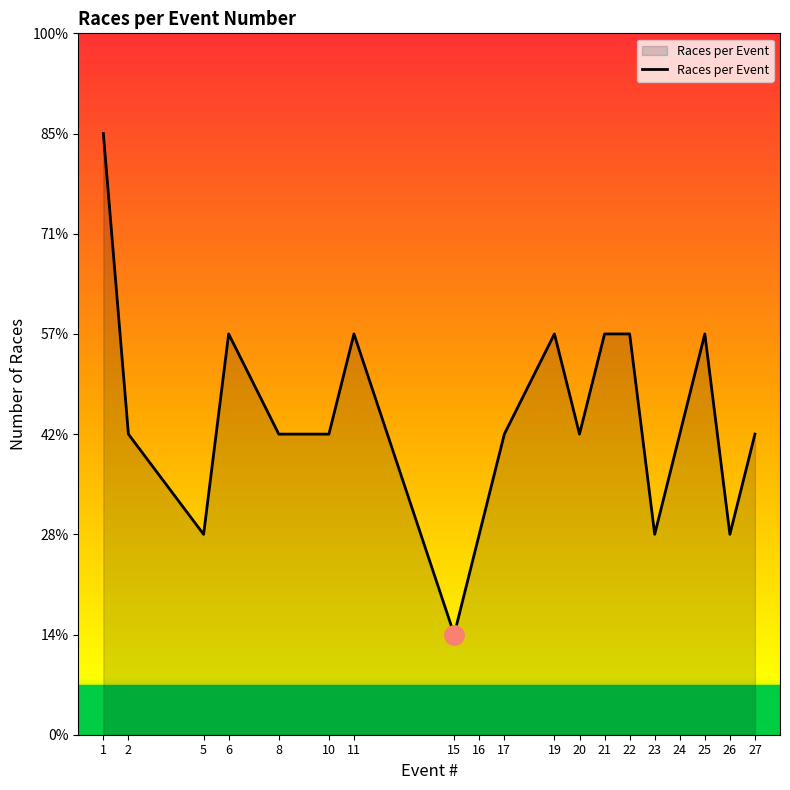

Which label corresponds to the largest value in the chart?

1